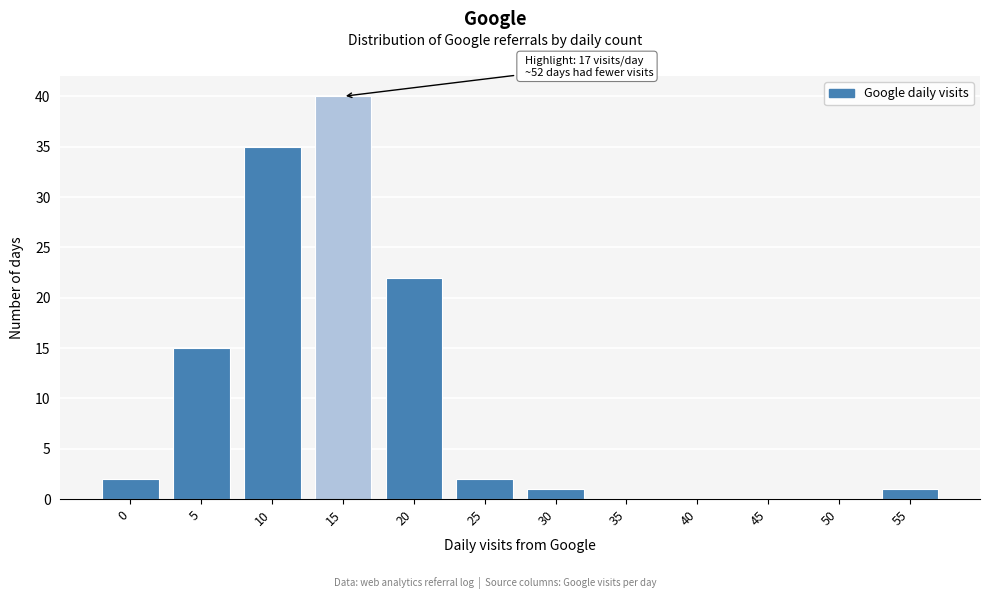

Reading right to left, extract all data points from this chart.

55=1	50=0	45=0	40=0	35=0	30=1	25=2	20=22	15=40	10=35	5=15	0=2